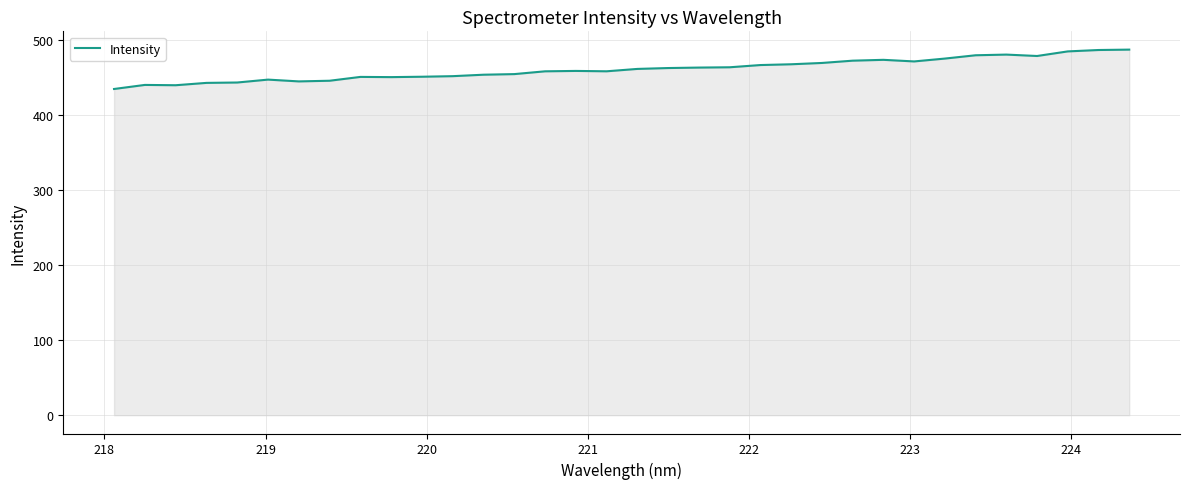

How many lines are shown in the chart?

1